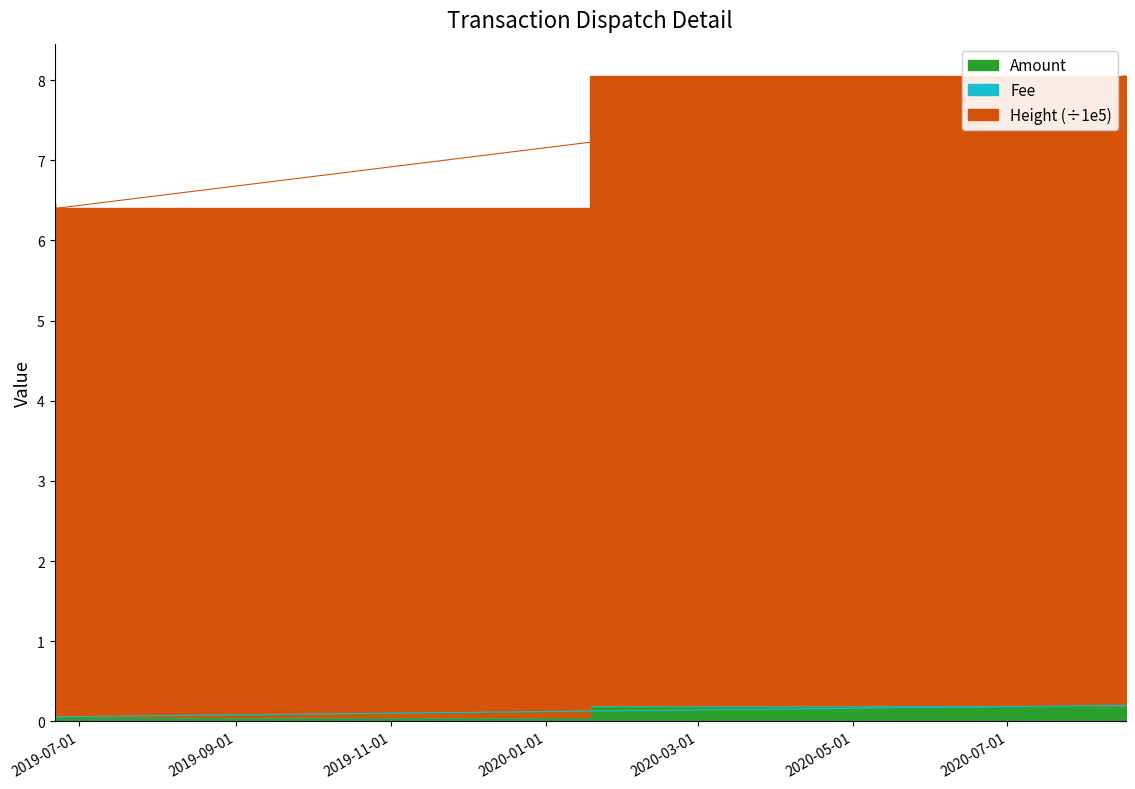

True or false: Height and Amount intersect in this chart.

False